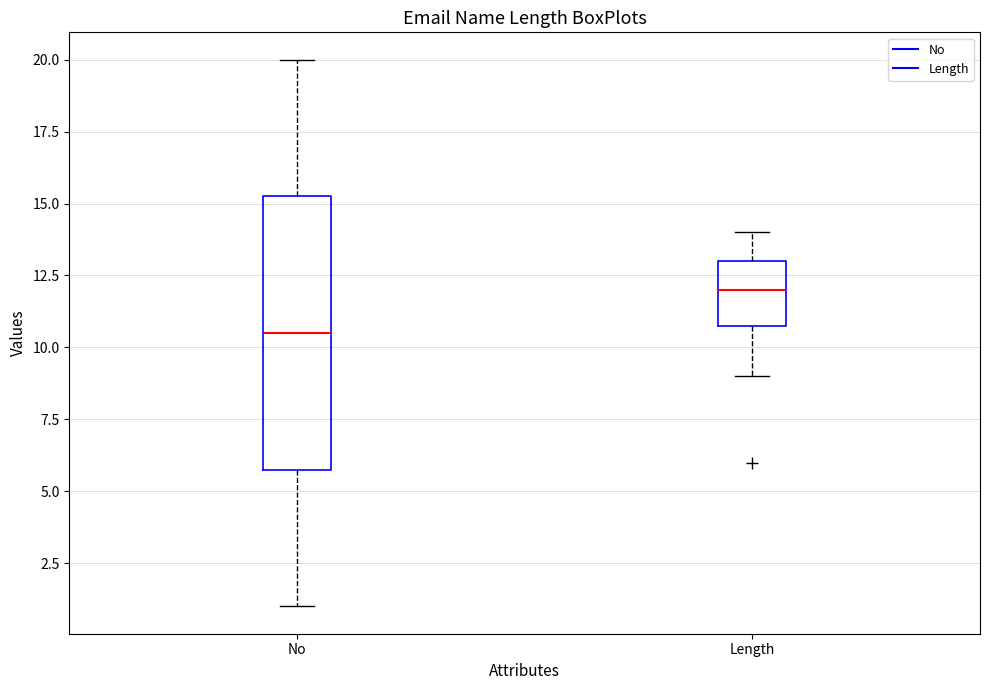

Reading left to right, transcribe this box plot: for each box, give where its median line is, the range the box spans, and where its two whiskers end, as read against the y-axis. The values are not printed on the chart, so give them approximately, as read against the axis.

No: median 10.5, box 6.0 to 15.5, whiskers 1.0 to 20.0
Length: median 12.0, box 11.0 to 13.0, whiskers 9.0 to 14.0